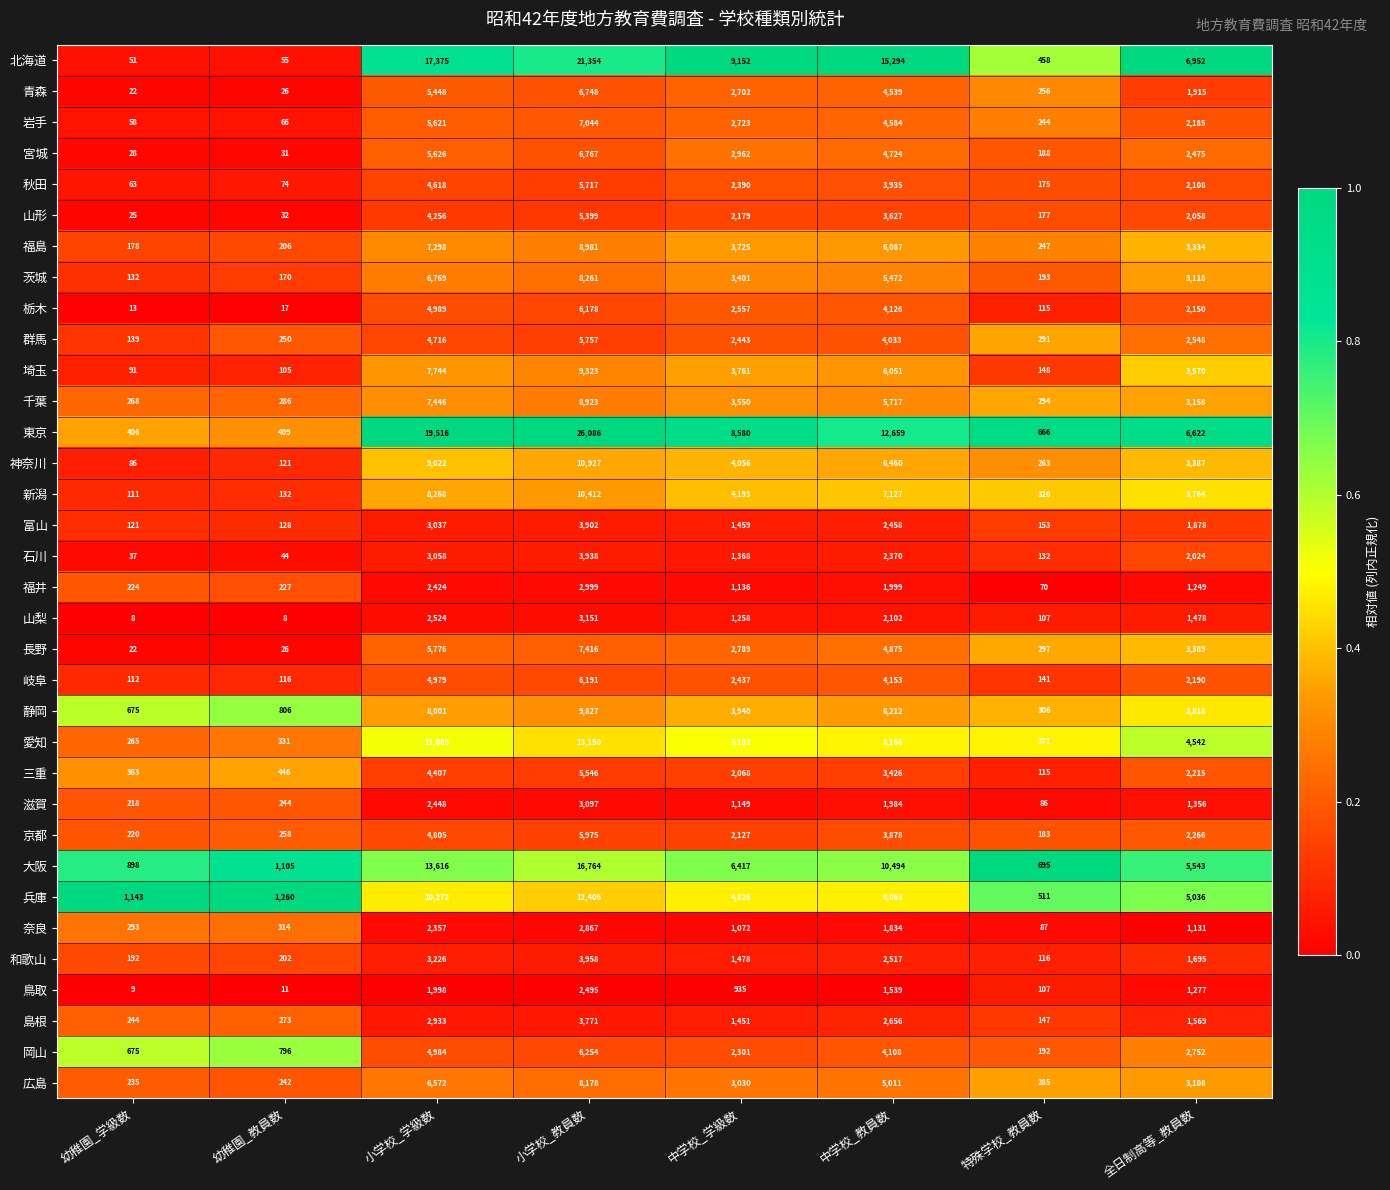

What is the average value of the 岡山 series?

2758